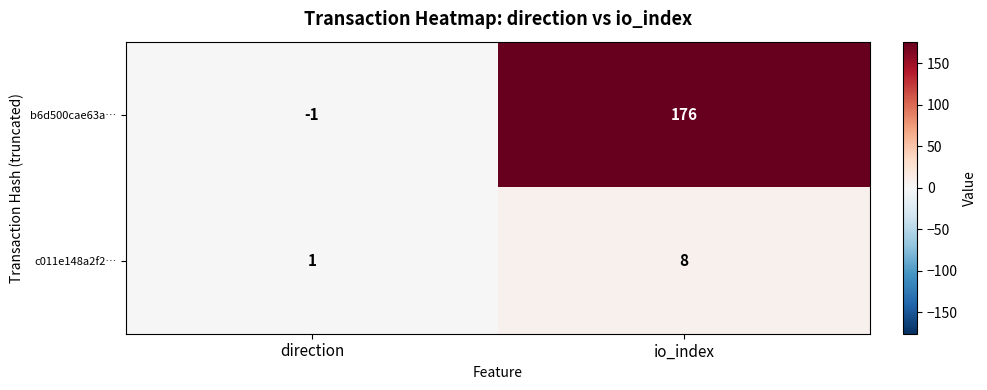

What is the difference between the b6d500cae63a… values at io_index and direction?

177